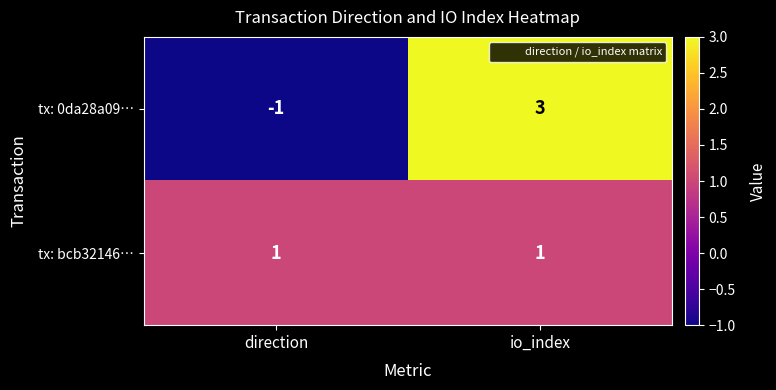

Reading left to right, what are all the values shown in this chart?

tx: 0da28a09…: direction=-1	io_index=3
tx: bcb32146…: direction=1	io_index=1